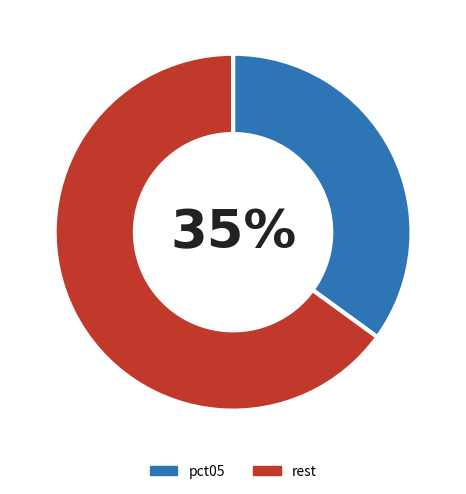

Which category has the smallest portion of the pie?

pct05